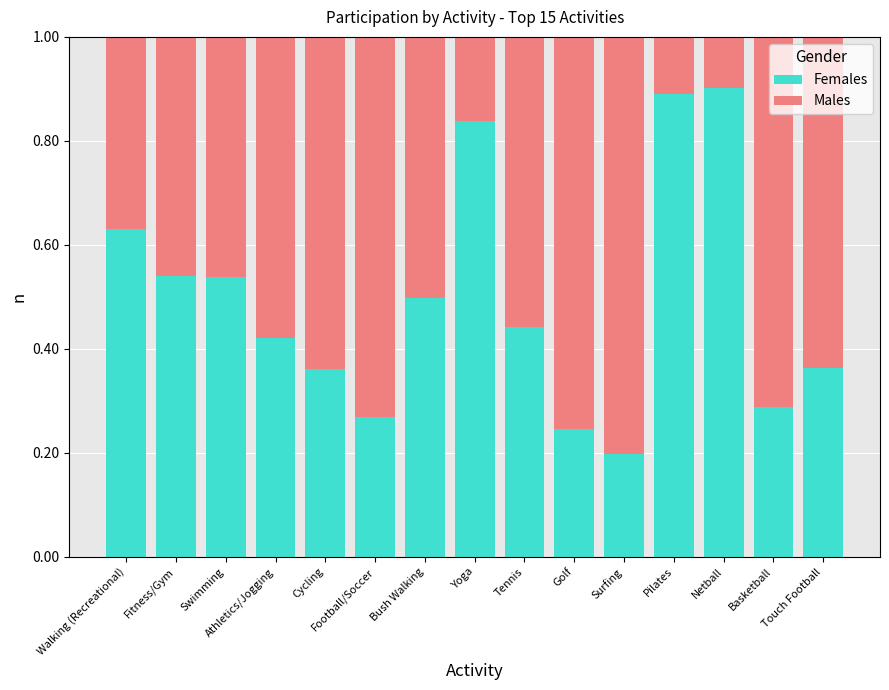

How many bars are there in total?

15